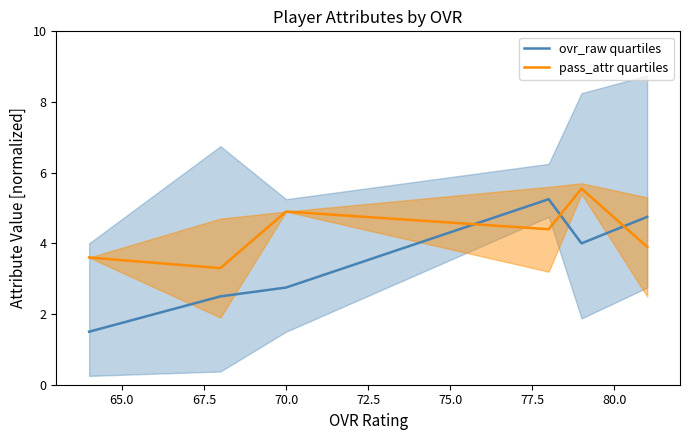

How many data points in pass_attr quartiles are above 4?

3